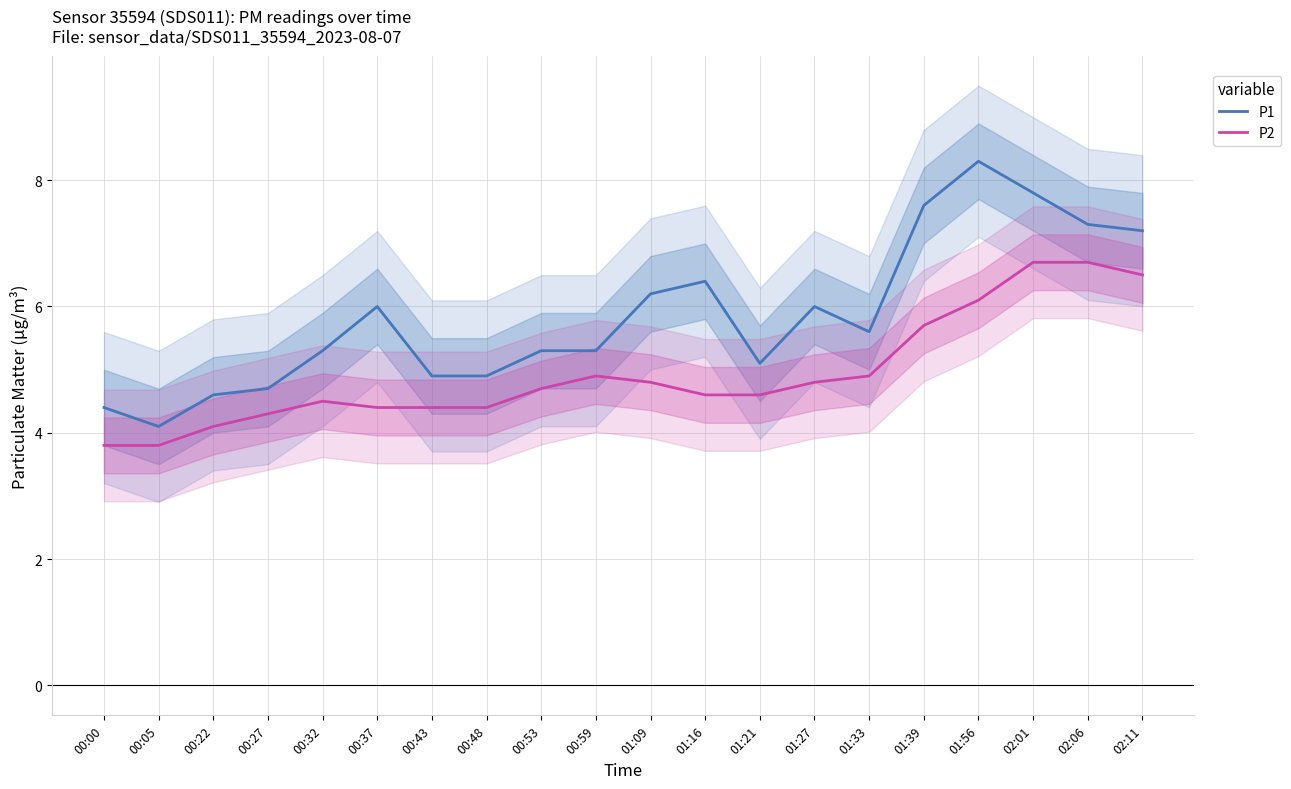

How many data points does each series have?

20